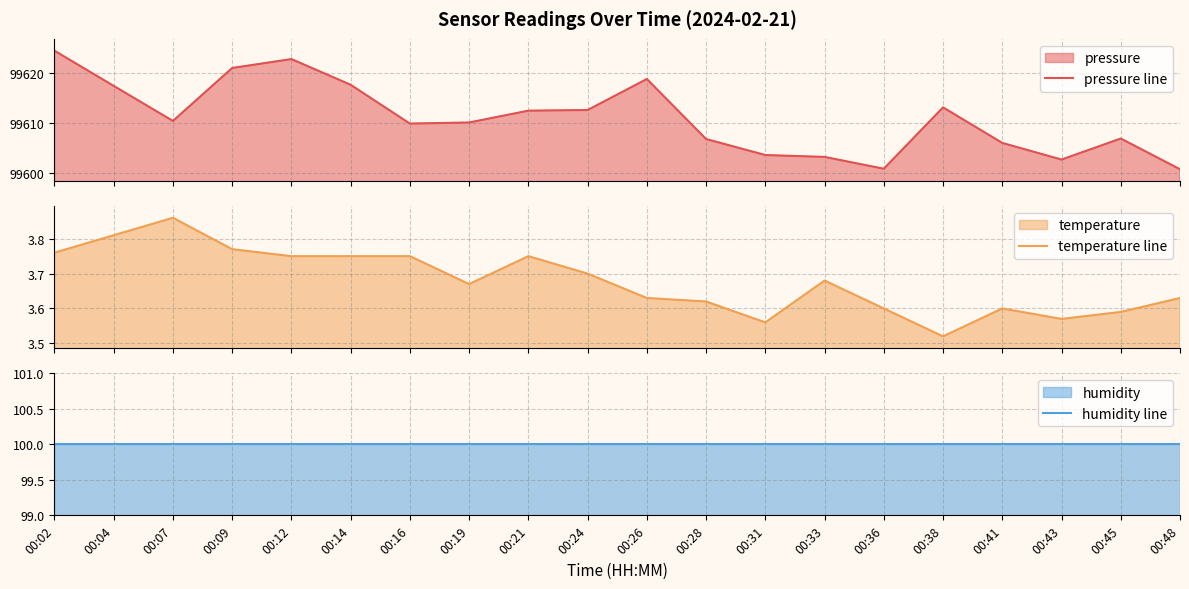

Is the value of humidity line at 00:24 greater than the value of pressure line at 00:36?

No